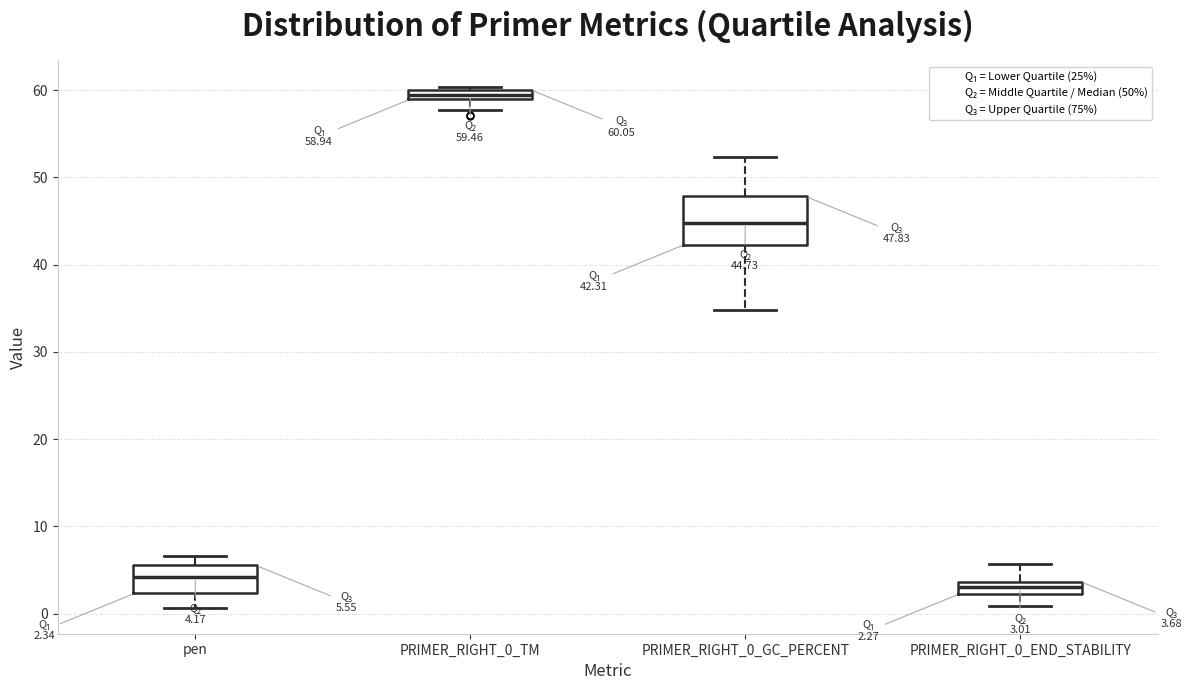

Which box has the lowest median line?

PRIMER_RIGHT_0_END_STABILITY